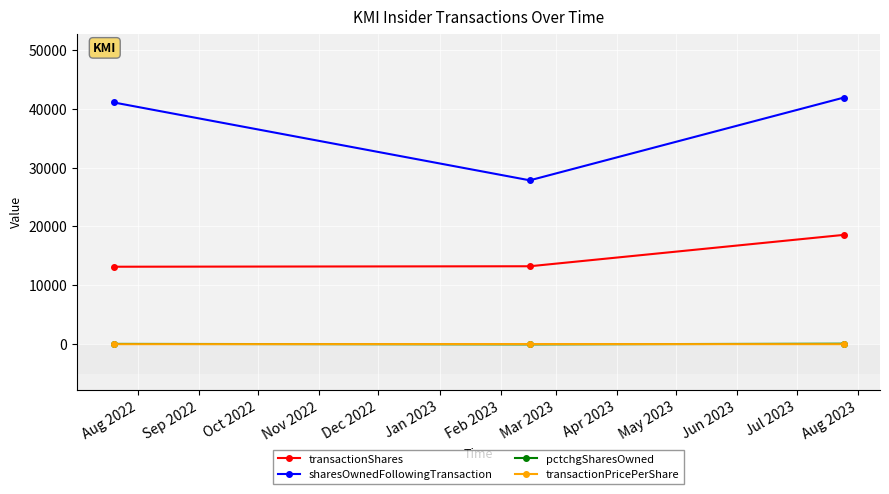

At how many categories does at least one series exceed 11288?

3